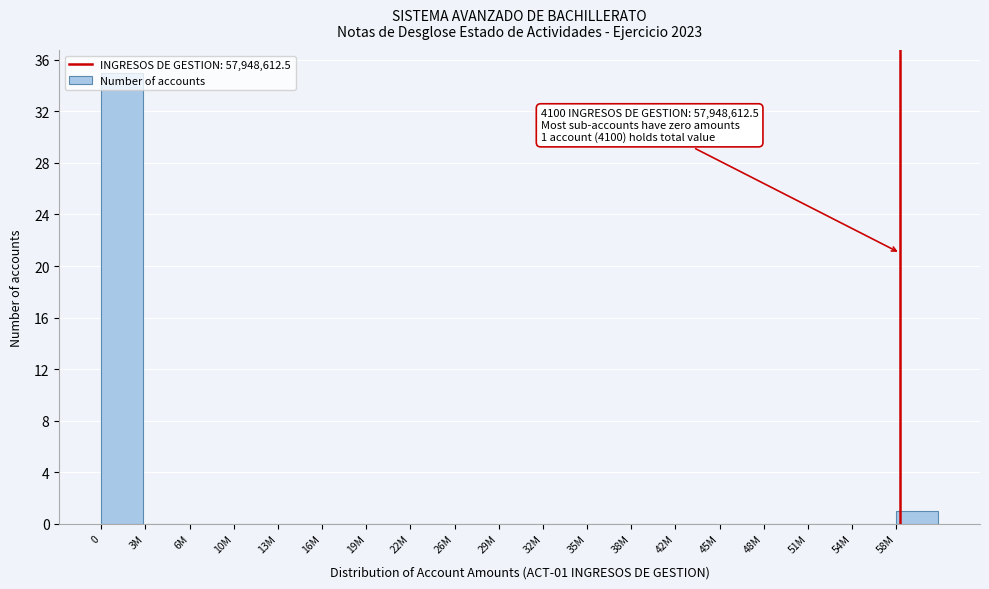

True or false: the data shows 35 at 0.

True